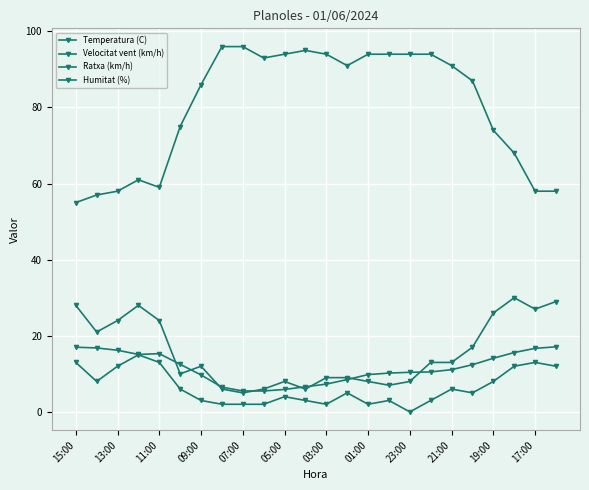

At which label does Temperatura (C) reach its minimum?

07:00